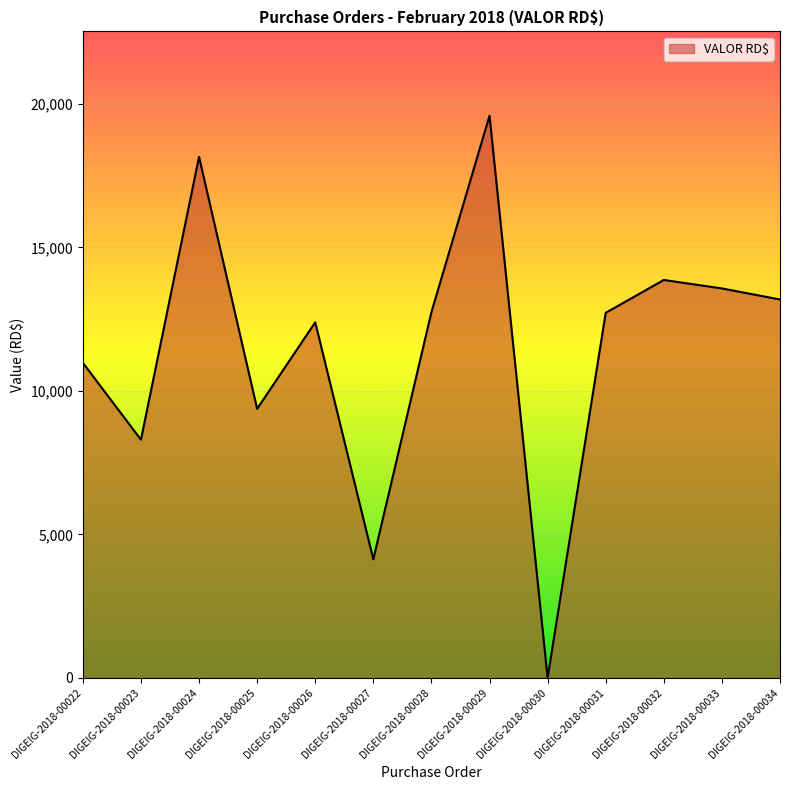

What is the difference between the values at DIGEIG-2018-00025 and DIGEIG-2018-00030?

9374.7